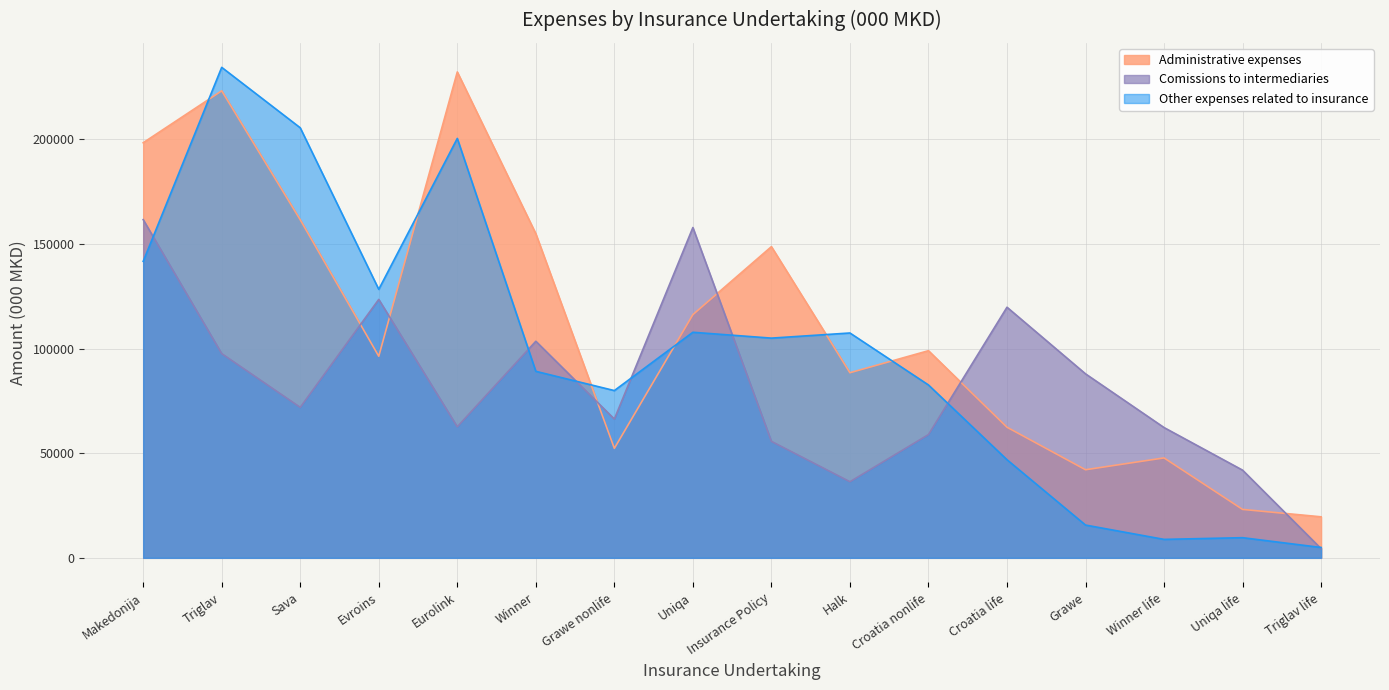

Between Evroins and Grawe nonlife, which series saw the biggest shift?

Comissions to intermediaries